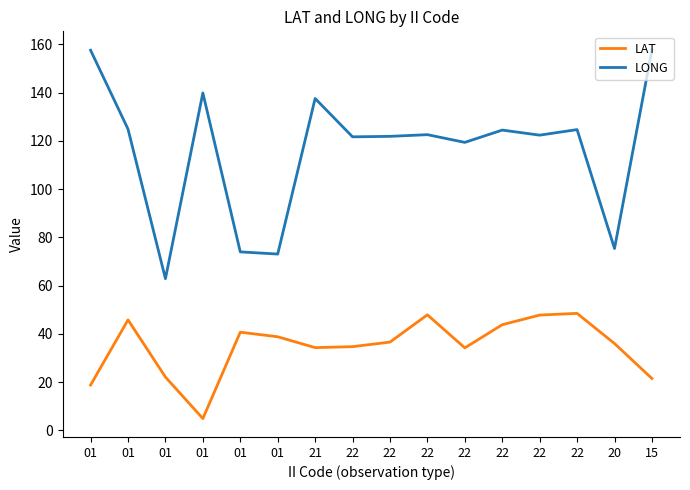

What are all the series names shown in the legend?

LAT, LONG